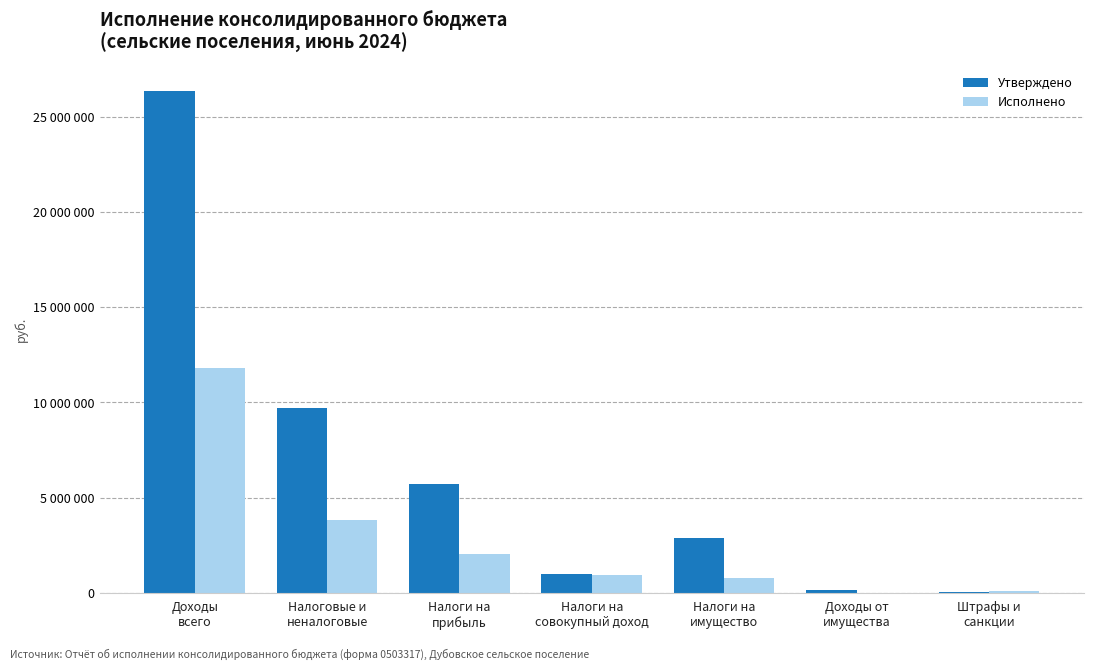

At how many categories does at least one series exceed 6531461?

2